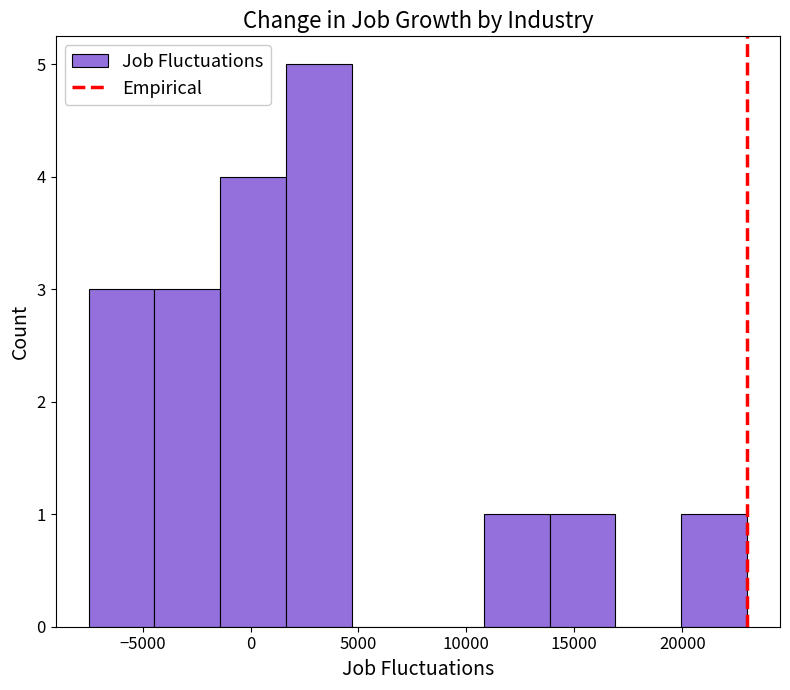

Reading left to right, transcribe this chart: for each bar, give the range it covers on the x-axis and its height. Neither the bar edges nor the heights are printed on the chart, so give them approximately, as read against the axes.

-7500 to -4450: 3
-4450 to -1400: 3
-1400 to 1650: 4
1650 to 4700: 5
4700 to 7750: 0
7750 to 10800: 0
10800 to 13850: 1
13850 to 16900: 1
16900 to 19950: 0
19950 to 23000: 1